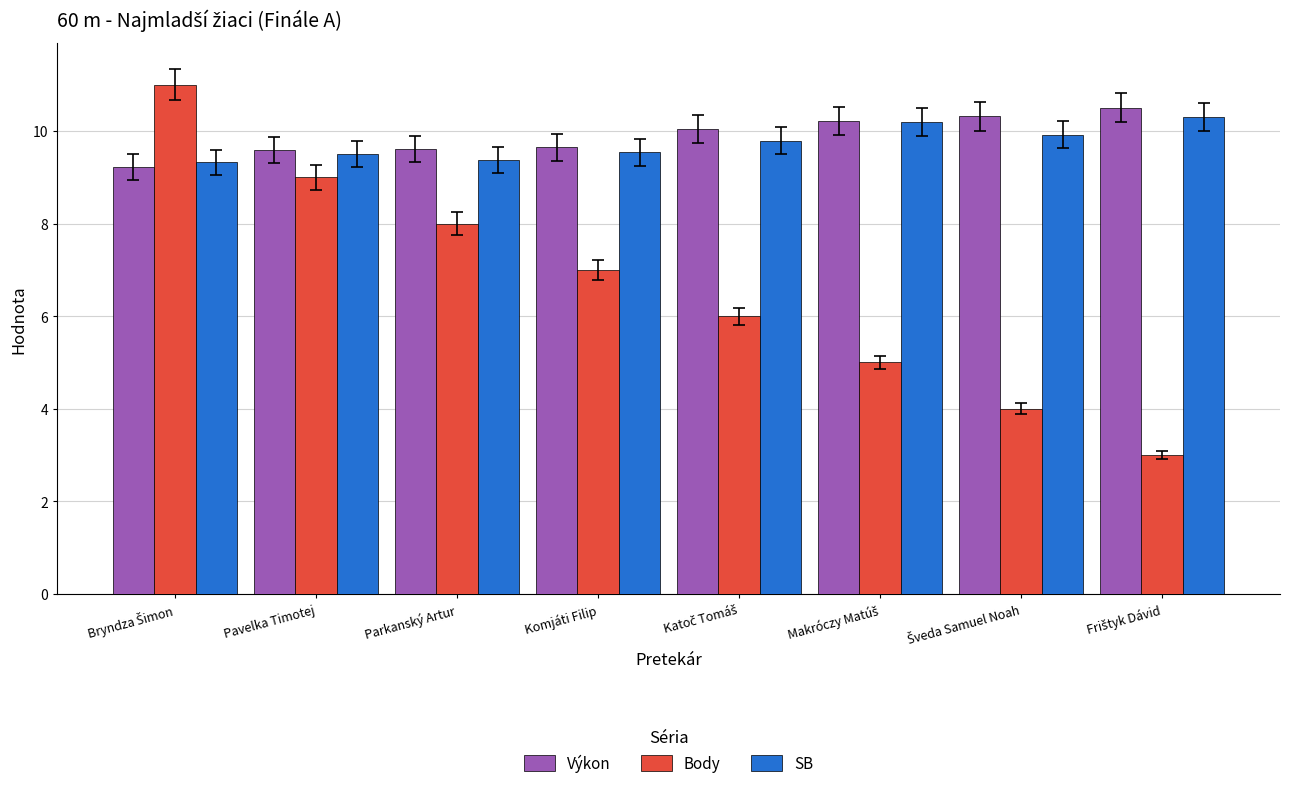

Which series has the widest spread of values?

Body